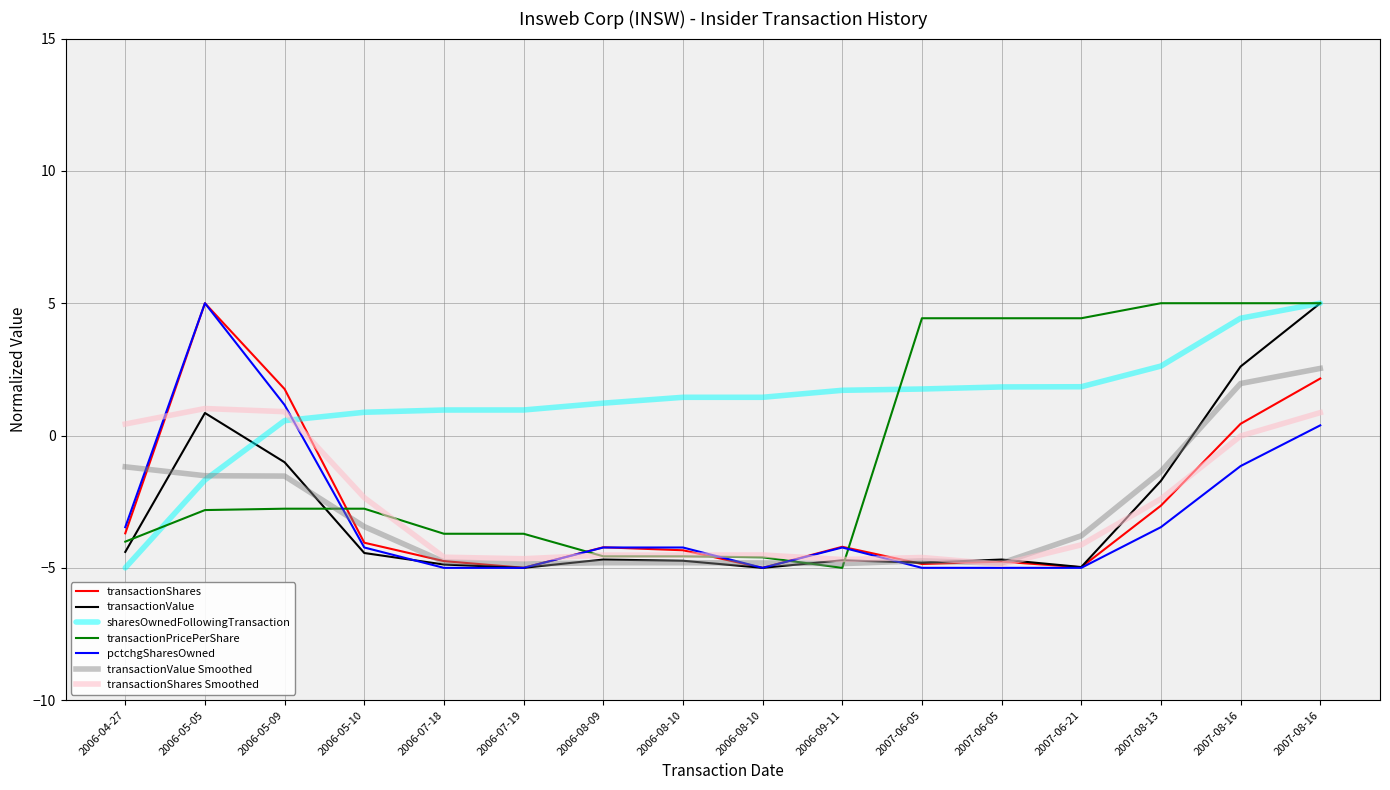

What are all the series names shown in the legend?

transactionShares, transactionValue, sharesOwnedFollowingTransaction, transactionPricePerShare, pctchgSharesOwned, transactionValue Smoothed, transactionShares Smoothed